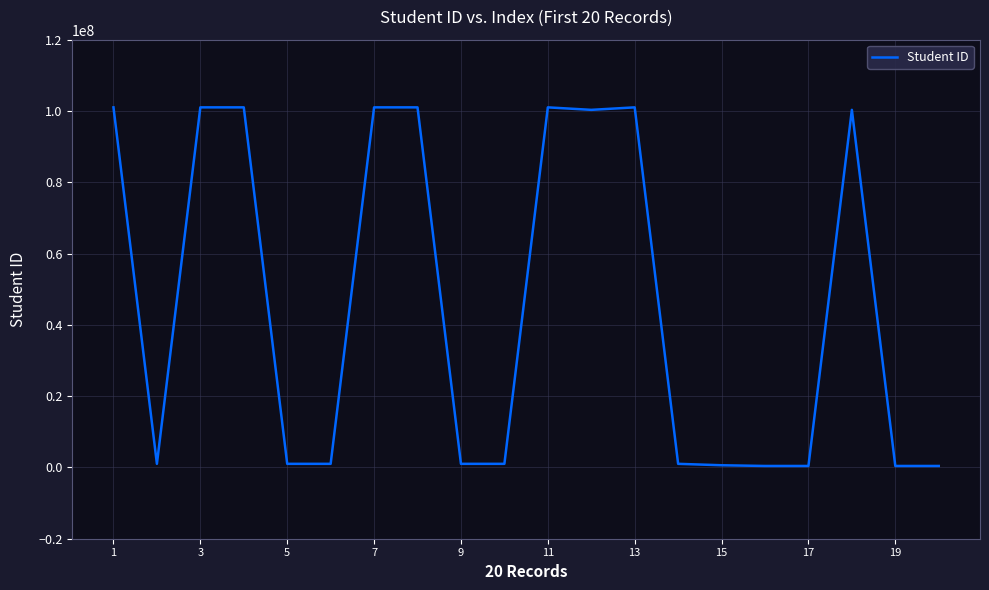

What is the maximum value shown in the chart?

101010023